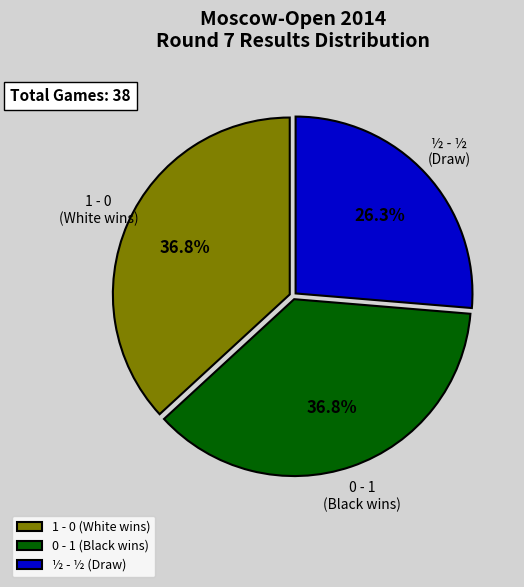

The 1 - 0 slice represents 24% of the pie. True or false?

False